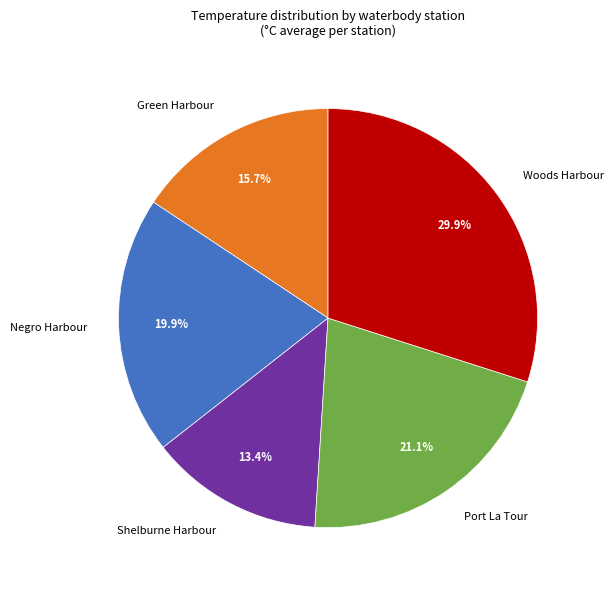

Is there any slice that represents more than half of the pie?

No